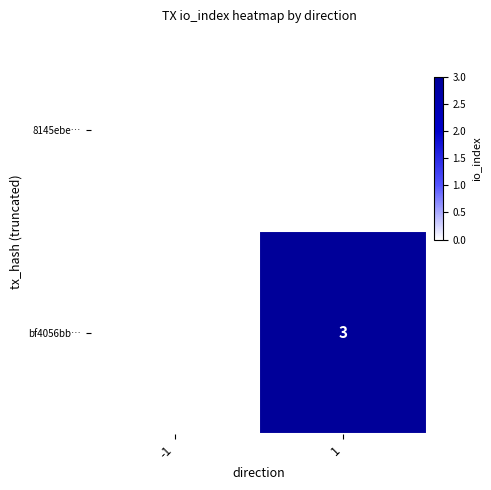

True or false: bf4056bb… has a value of 4 at 1.

False